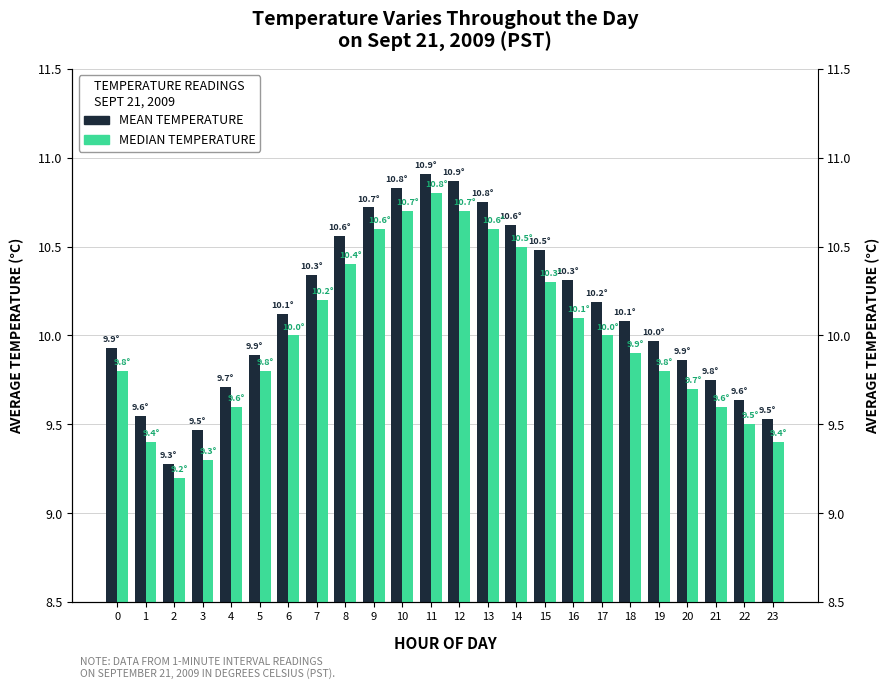

What is the smallest value displayed?

9.2